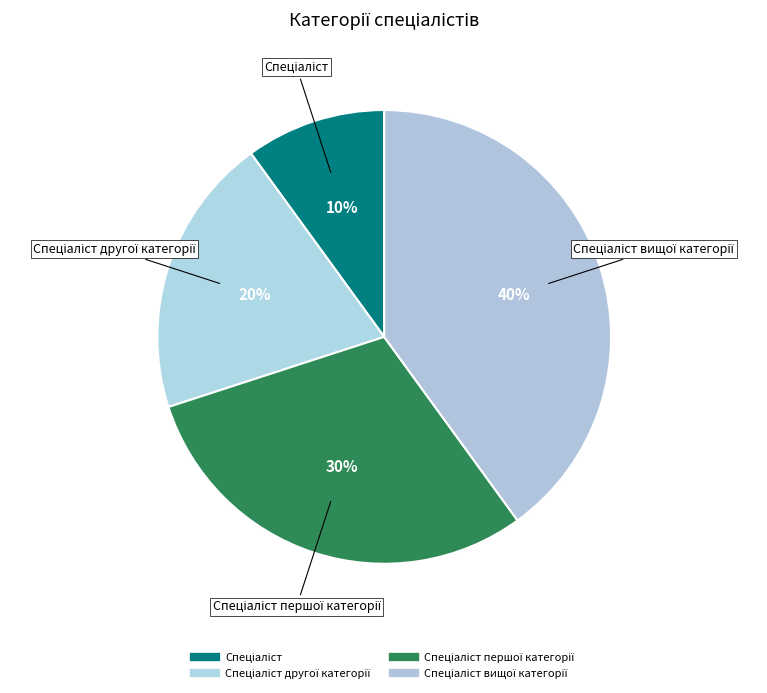

How many segments does this pie chart have?

4